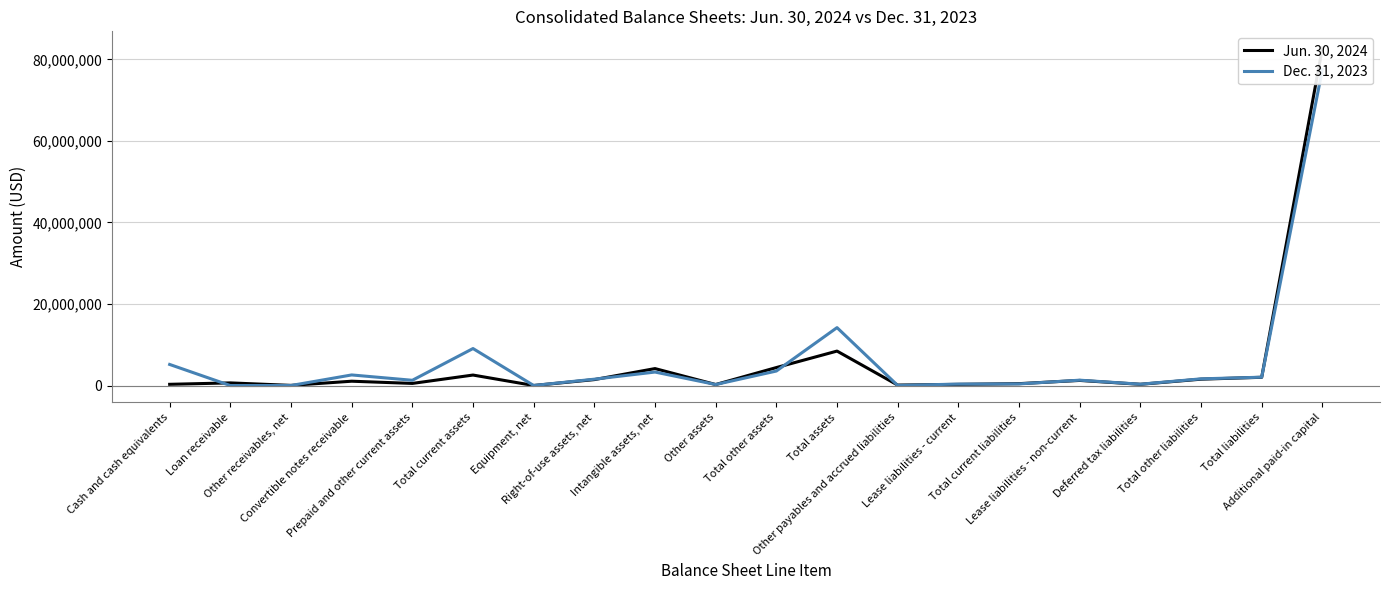

Does the chart have visible grid lines?

Yes